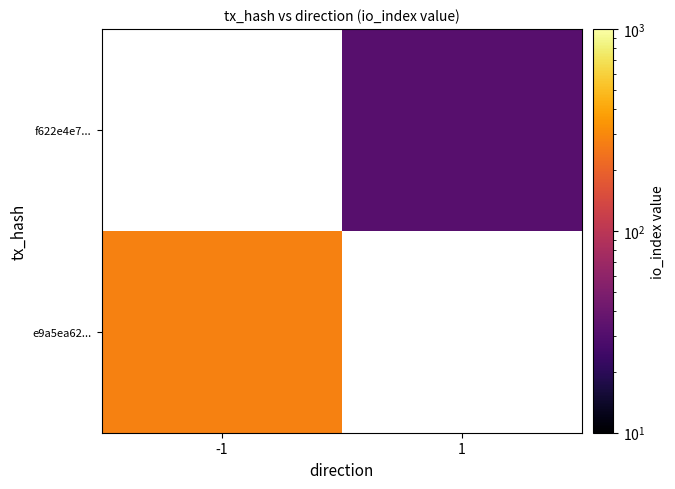

What is the lowest value of the e9a5ea62... series?

283.0